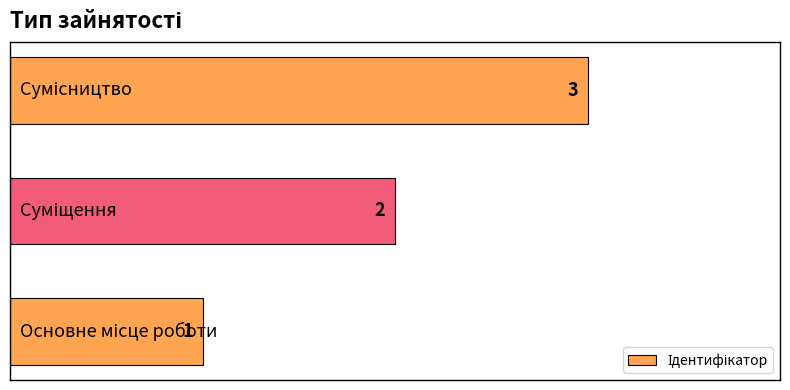

Count the values in the range 1 to 3.

3